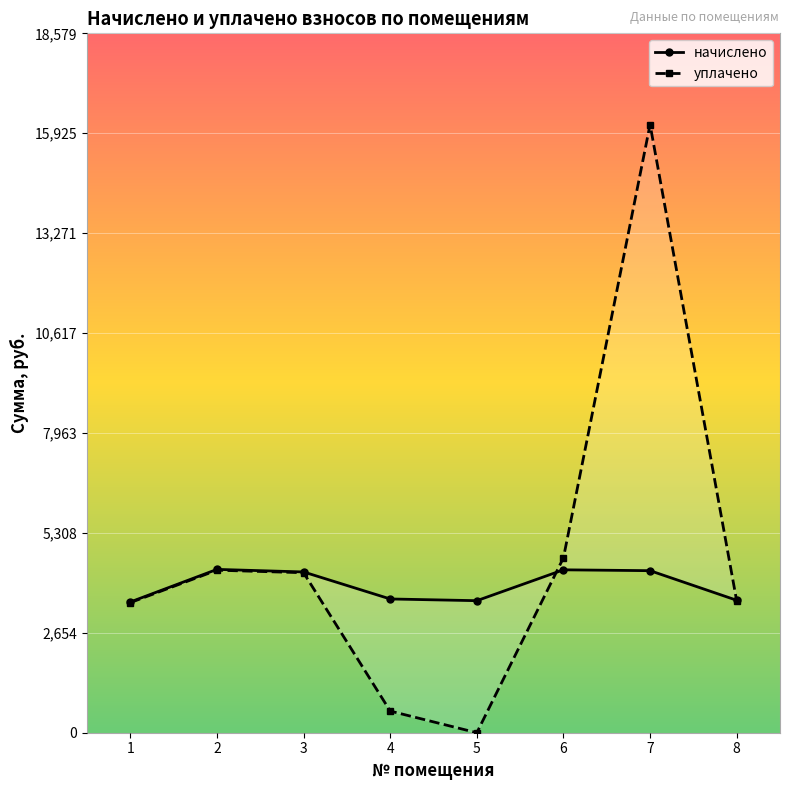

List the series in order of their overall mean, lowest first.

начислено, уплачено